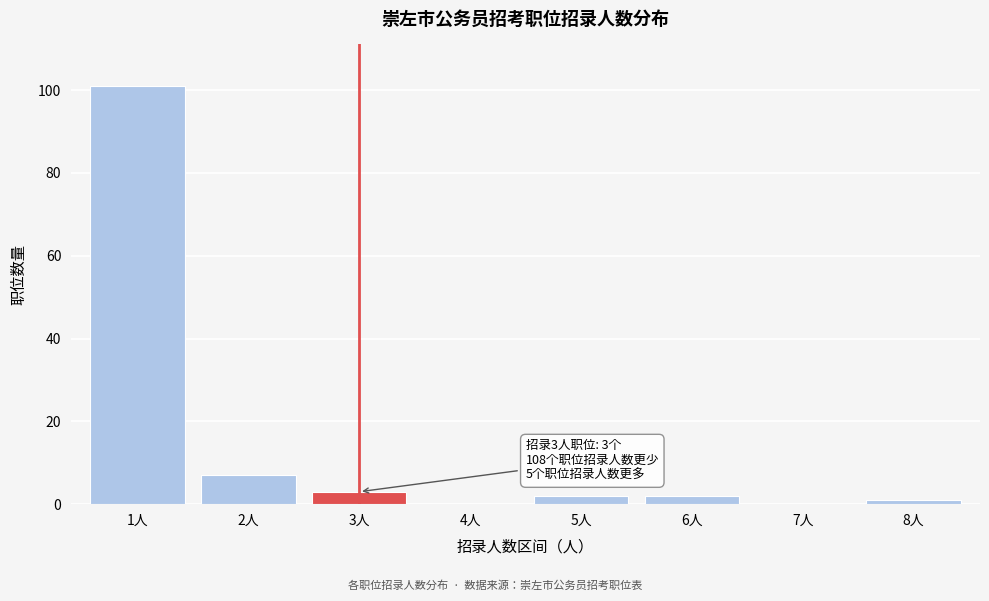

Reading left to right, what are all the values shown in this chart?

1人=101	2人=7	3人=3	4人=0	5人=2	6人=2	7人=0	8人=1